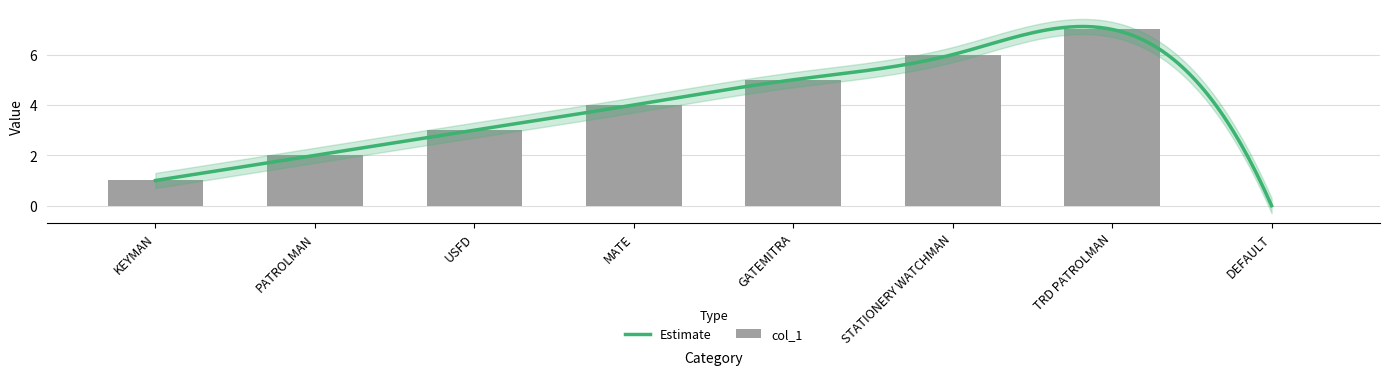

What is the maximum value shown in the chart?

7